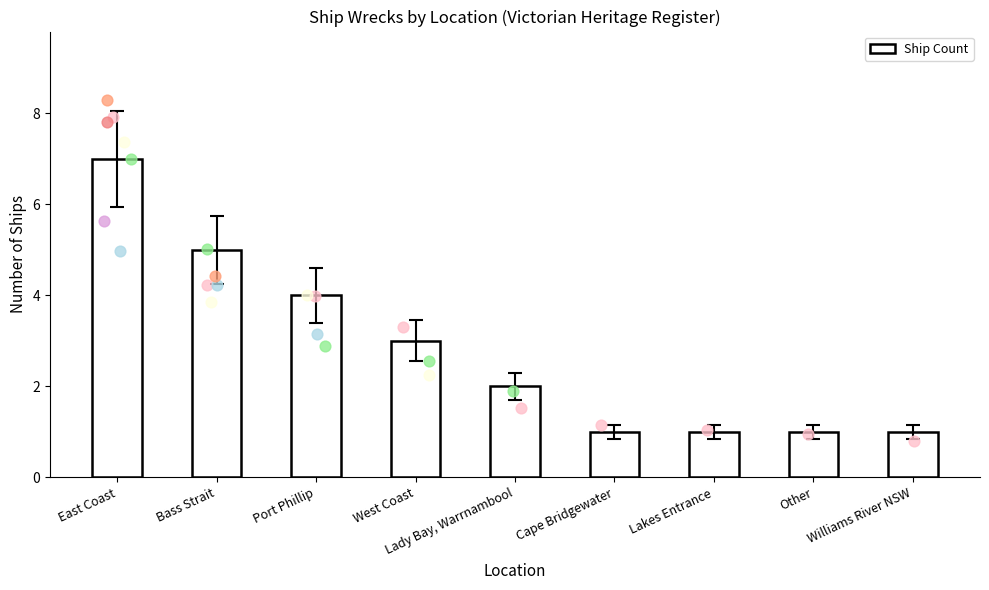

Between Williams River NSW and Lady Bay, Warrnambool, which is larger?

Lady Bay, Warrnambool